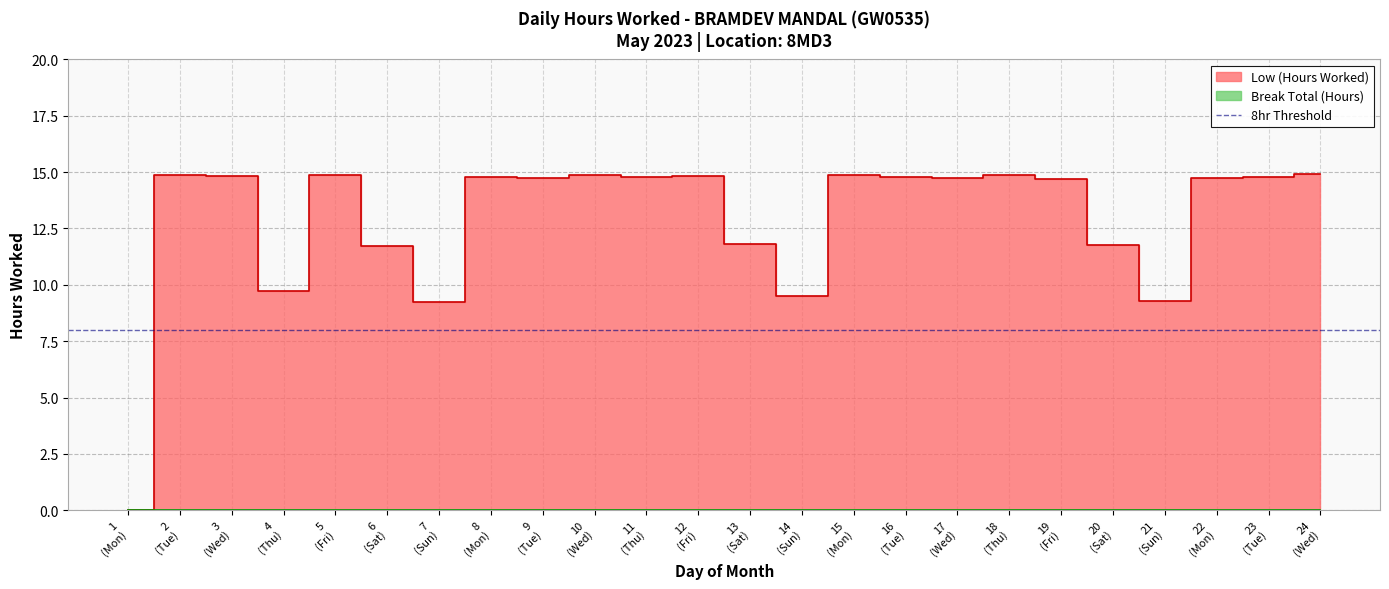

How many points are higher than both their immediate neighbors (excluding endpoints)?

7